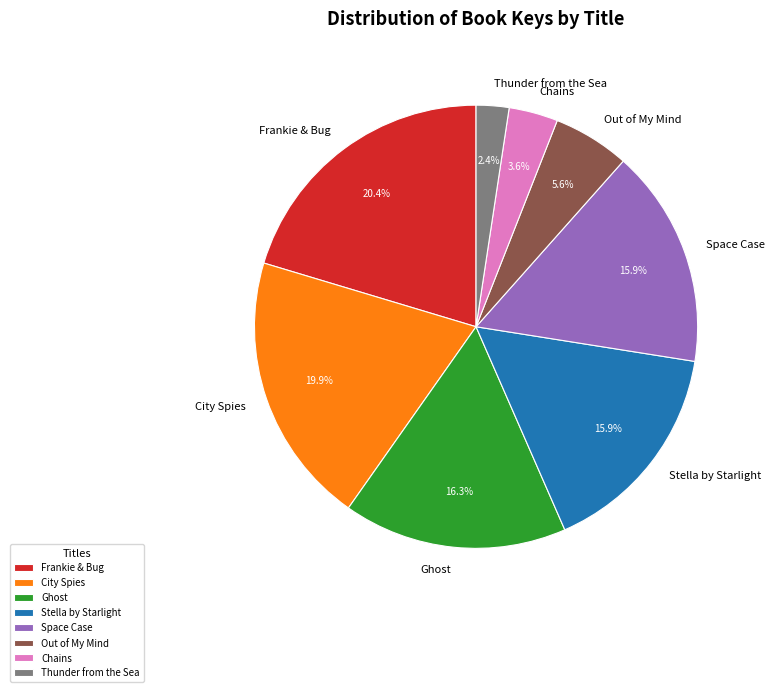

Which has a higher value, Out of My Mind or Stella by Starlight?

Stella by Starlight